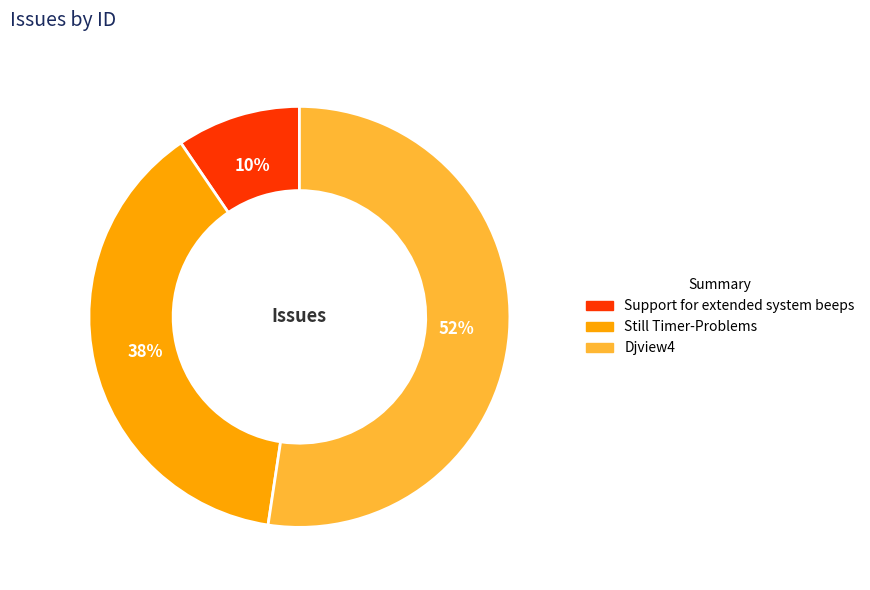

How many segments does this pie chart have?

3